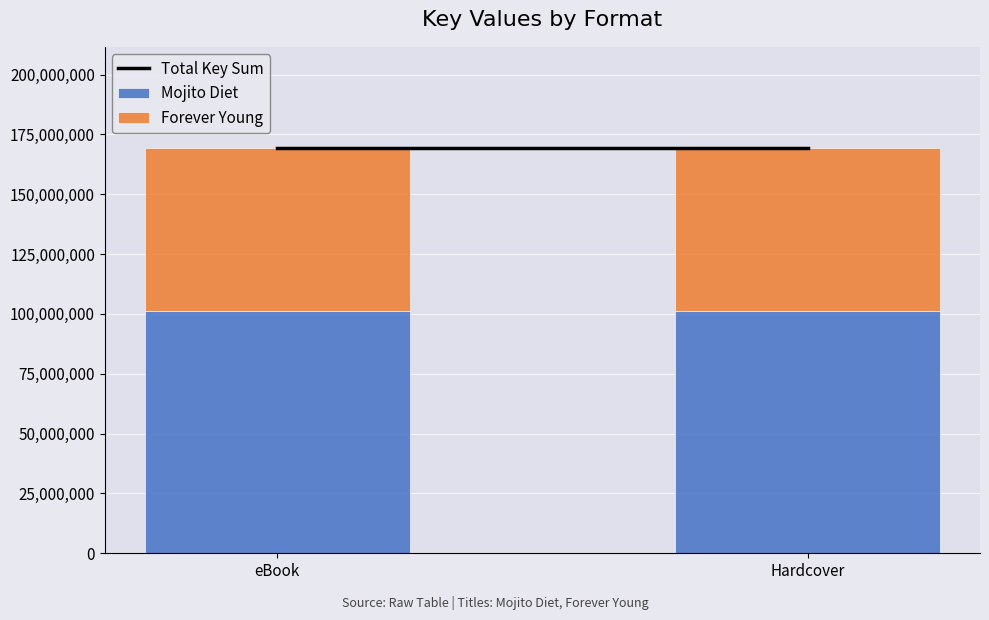

The Mojito Diet series shows 101161904 at Hardcover. True or false?

True